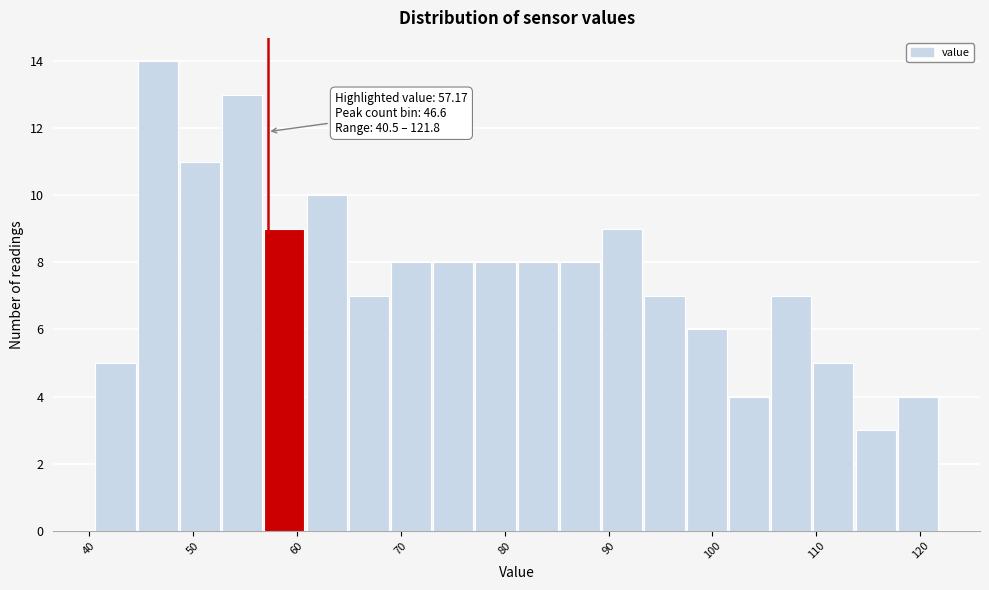

Over which range of the x-axis is the bar tallest?

45 to 49